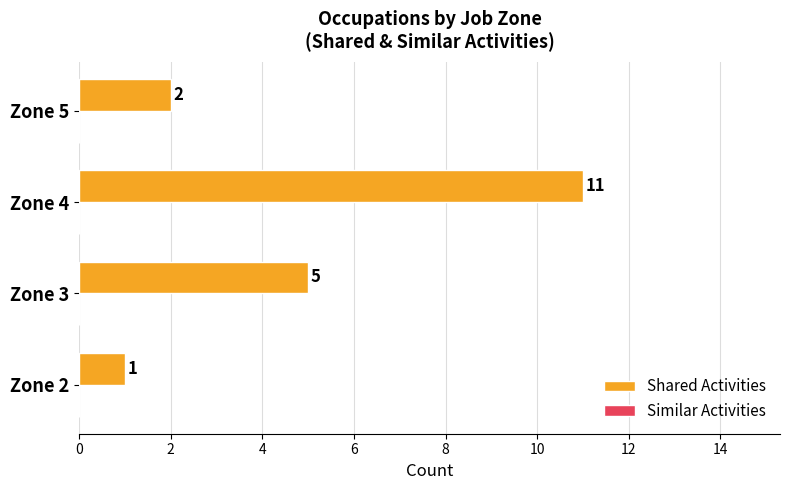

What is the sum of all values?

19